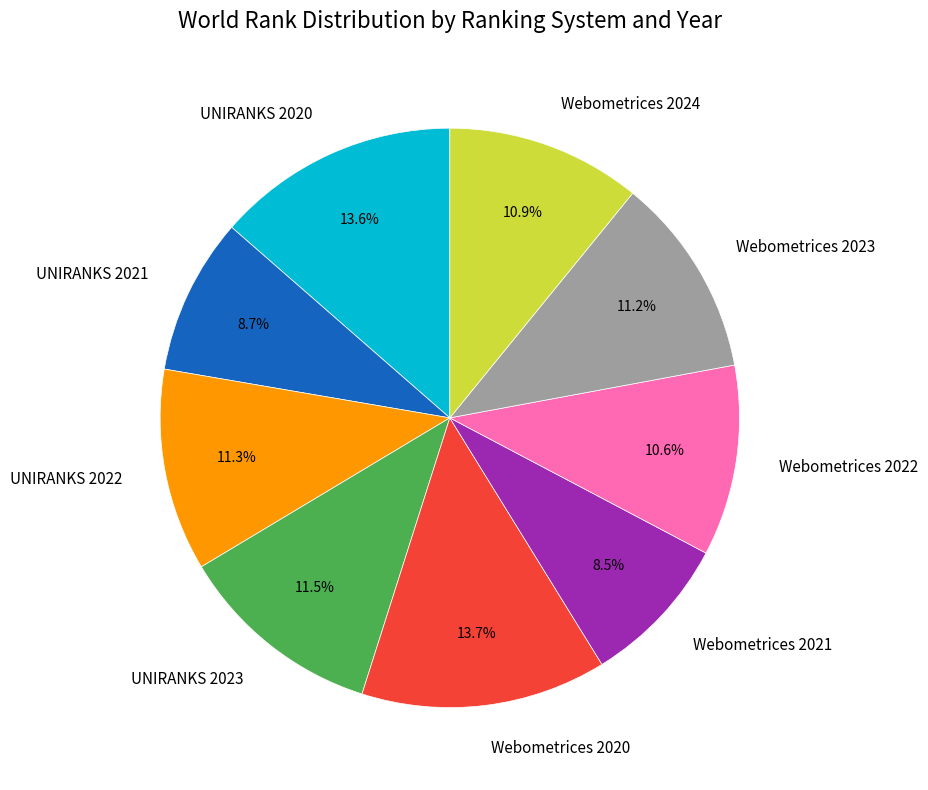

Count the number of slices in the pie.

9